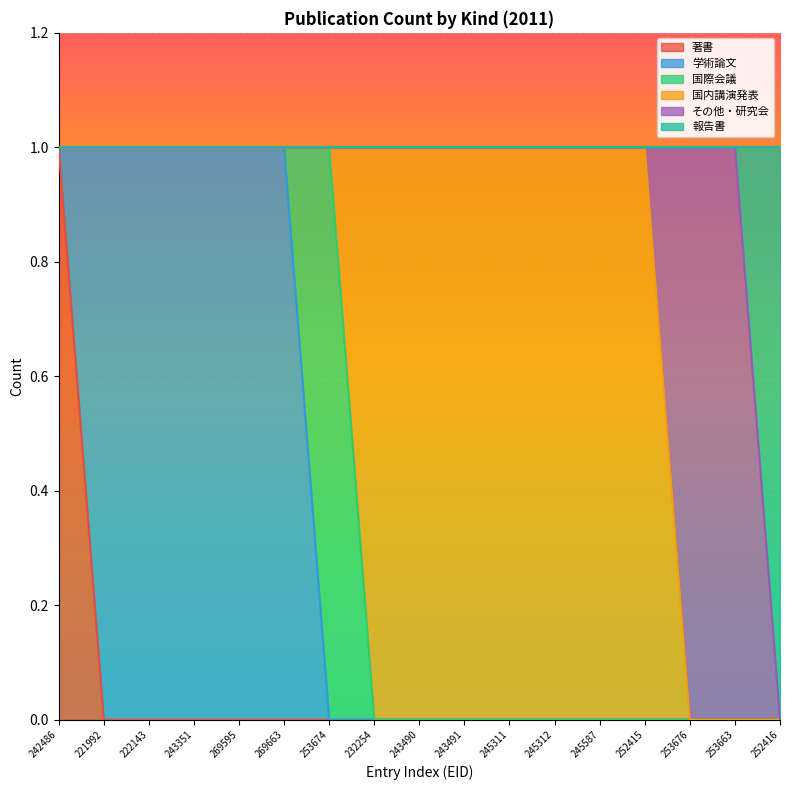

Between 253674 and 232254, which series saw the biggest shift?

国際会議